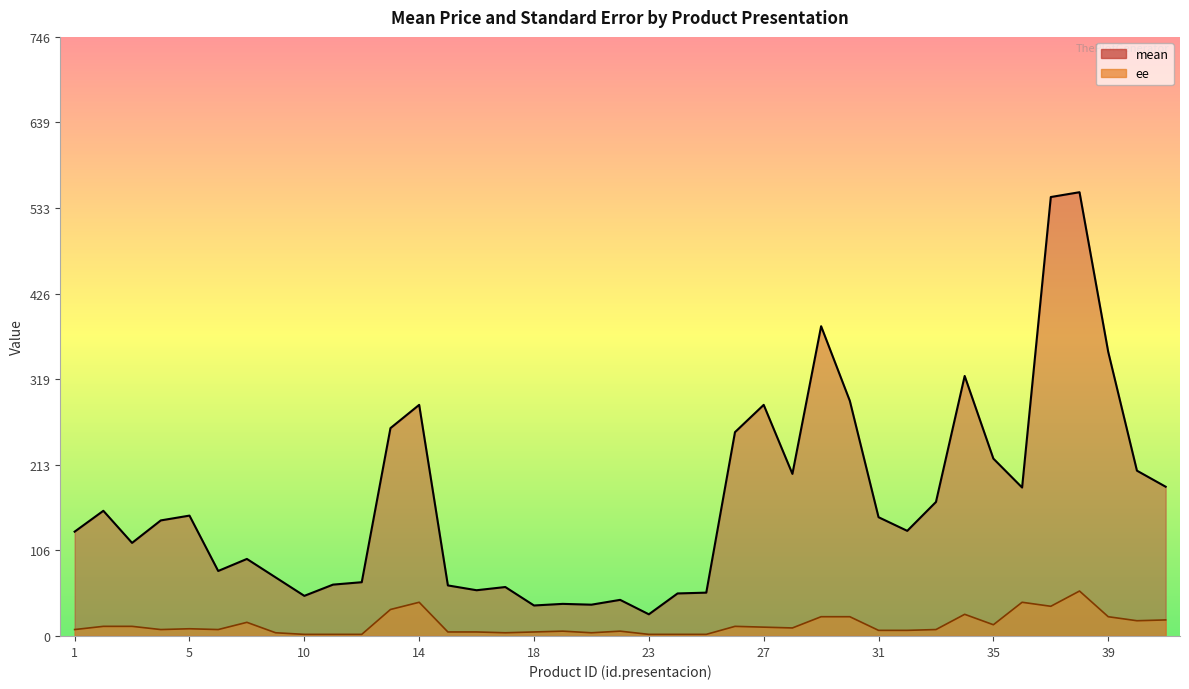

How many categories are shown in the chart?

39